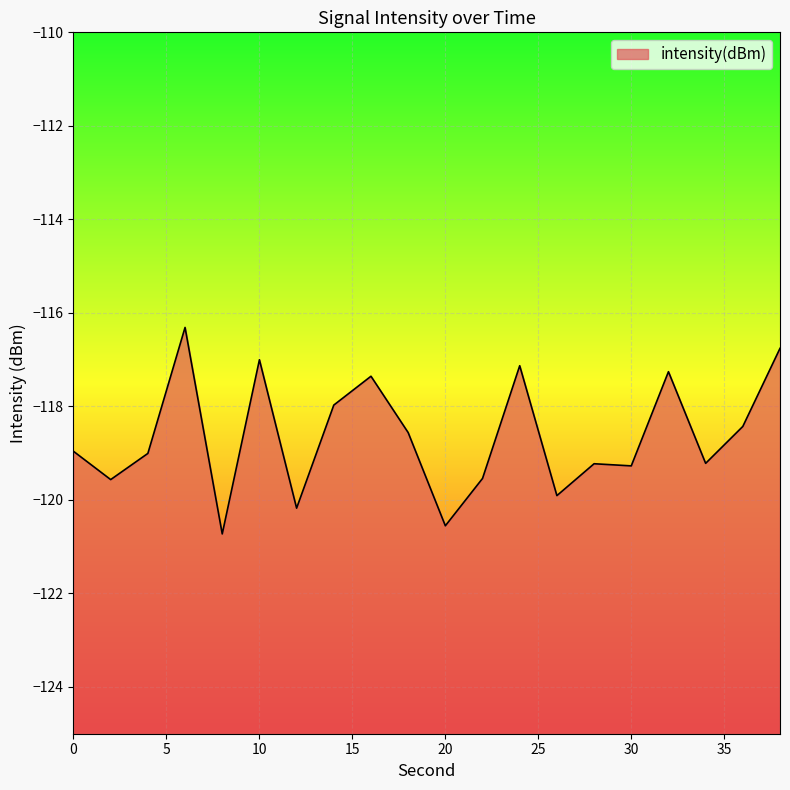

Rank the categories by value from highest to lowest.

6, 38, 10, 24, 32, 16, 14, 36, 18, 0, 4, 34, 28, 30, 22, 2, 26, 12, 20, 8